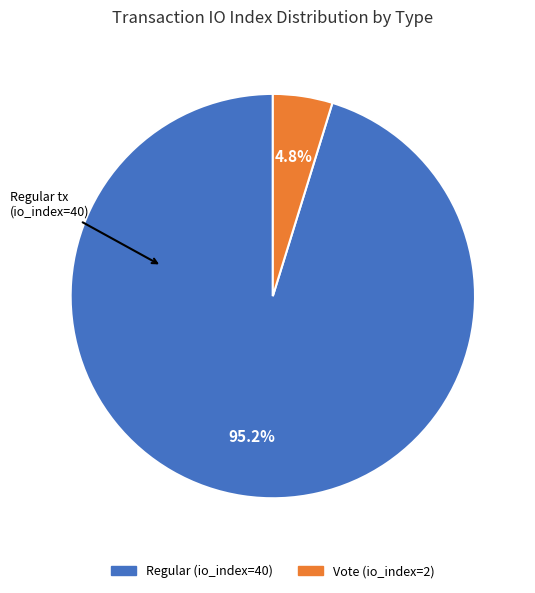

Which slice is the smallest?

Vote (io_index=2)